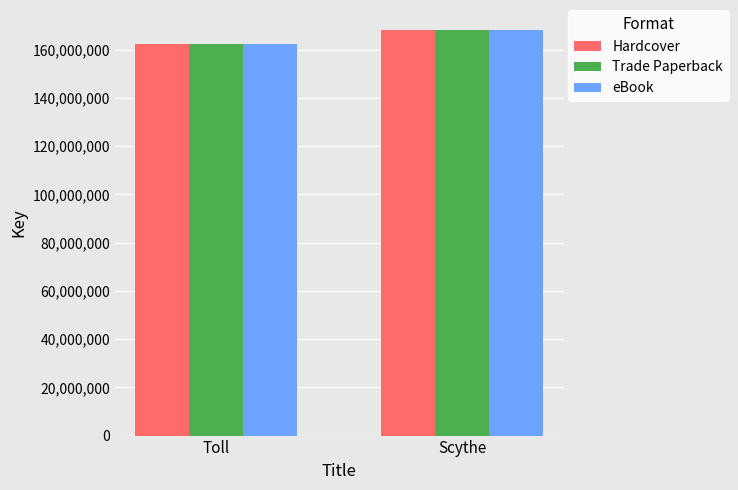

Count the Trade Paperback values in the range 162430276 to 168081974.

2